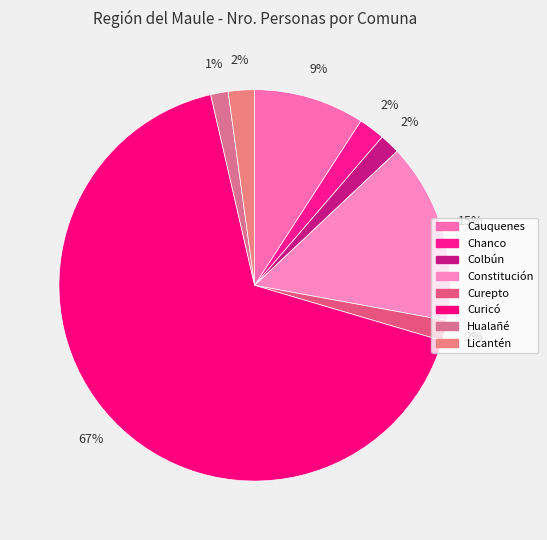

How many segments does this pie chart have?

8